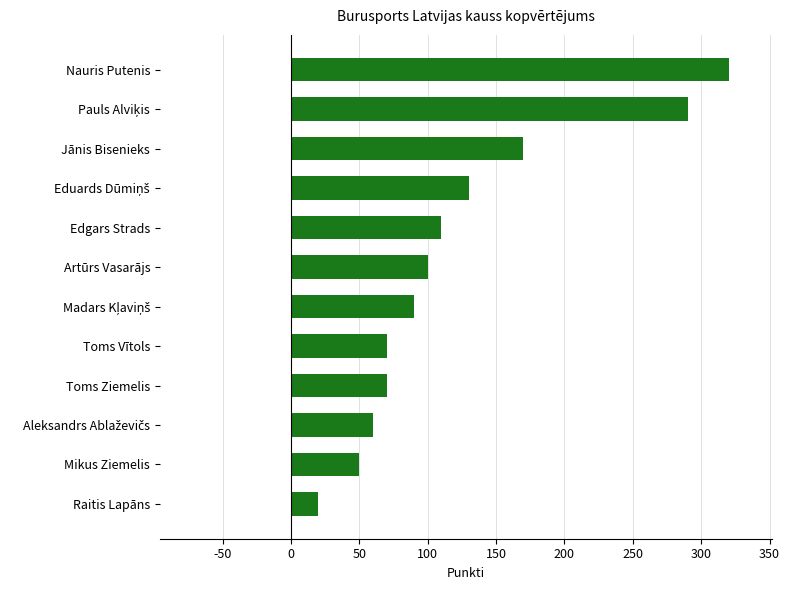

What is the sum of the values at Artūrs Vasarājs and Nauris Putenis?

420